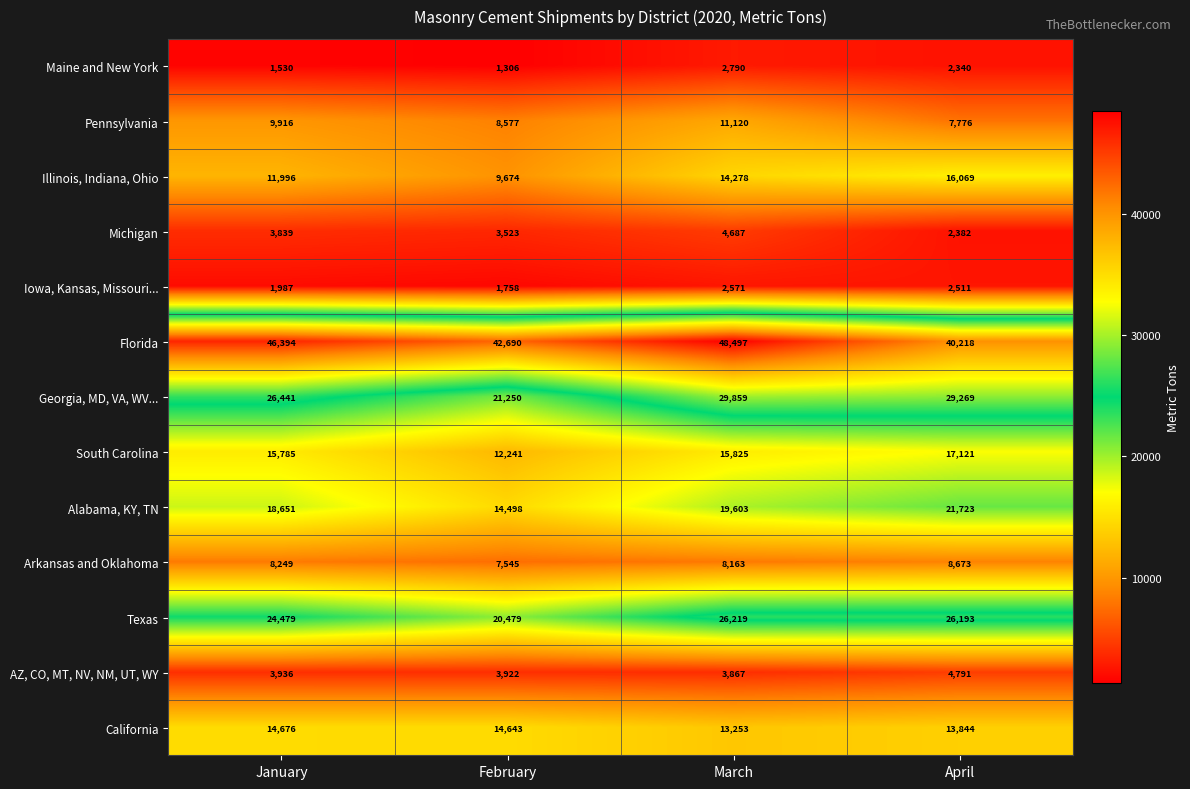

What is the difference between the second highest and minimum values in the Pennsylvania series?

2140